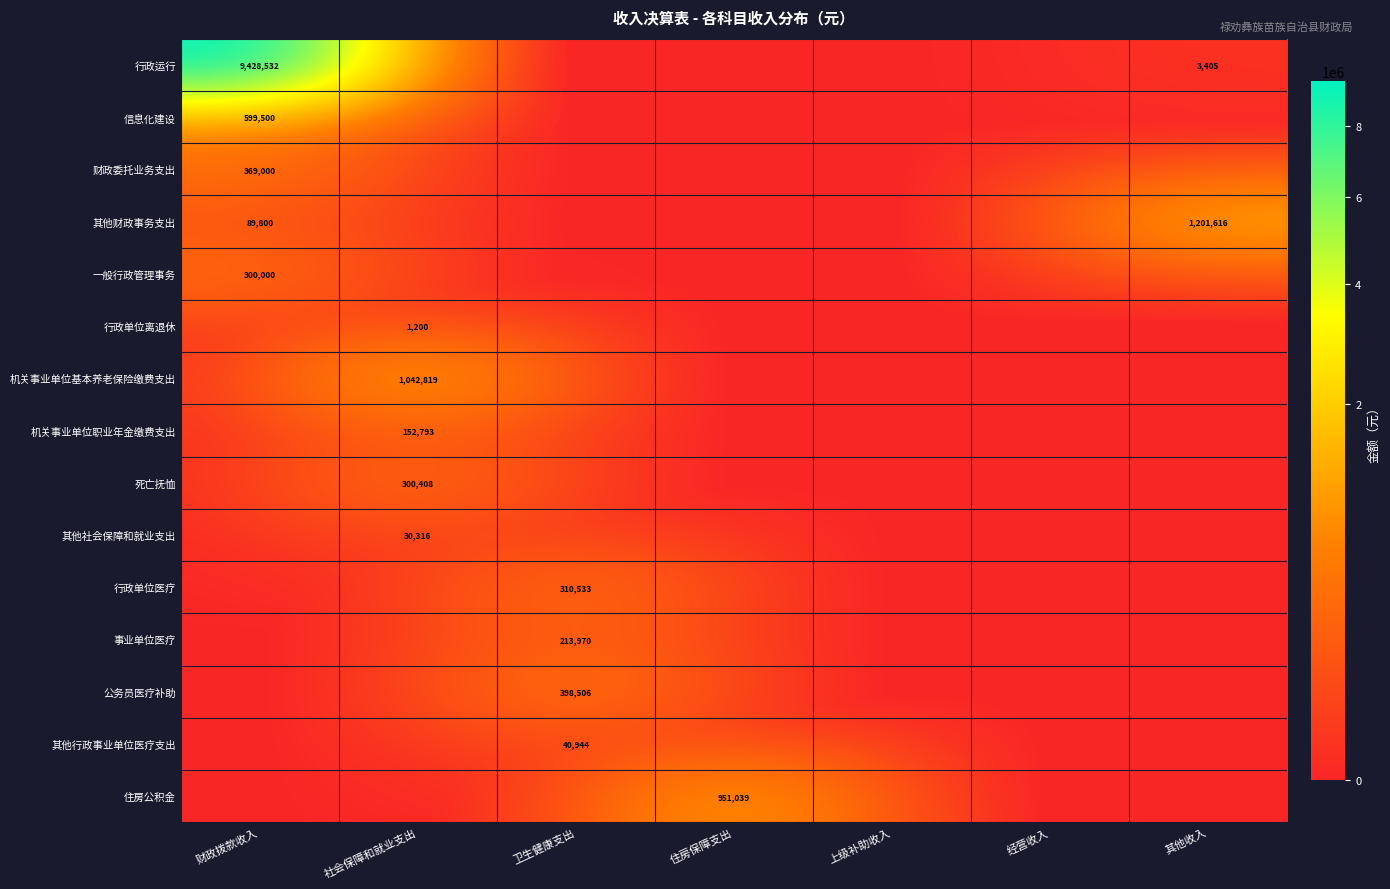

The 其他行政事业单位医疗支出 series shows 21195 at 卫生健康支出. True or false?

False